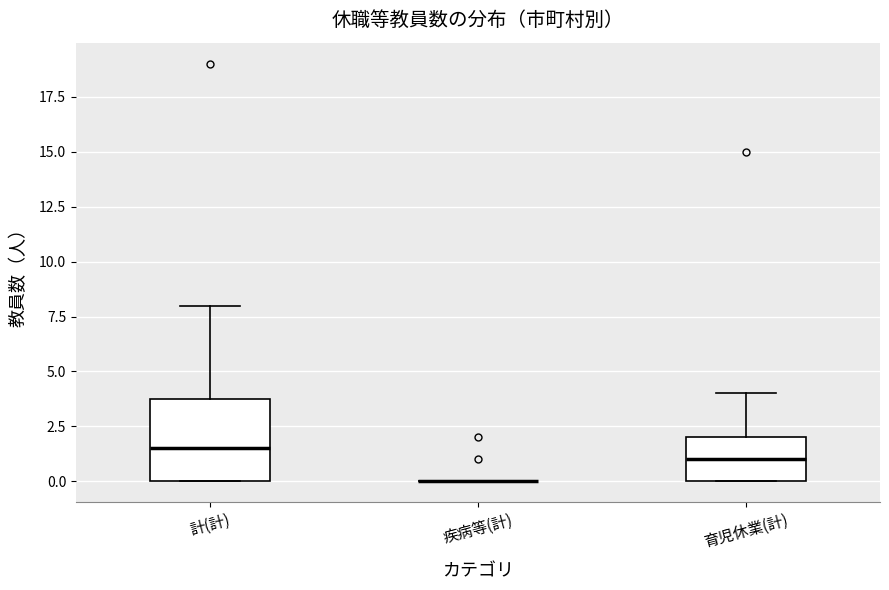

Reading left to right, transcribe this box plot: for each box, give where its median line is, the range the box spans, and where its two whiskers end, as read against the y-axis. The values are not printed on the chart, so give them approximately, as read against the axis.

計(計): median 1.5, box 0.0 to 4.0, whiskers 0.0 to 8.0
疾病等(計): box collapsed to a line at 0.0, whiskers 0.0 to 0.0
育児休業(計): median 1.0, box 0.0 to 2.0, whiskers 0.0 to 4.0